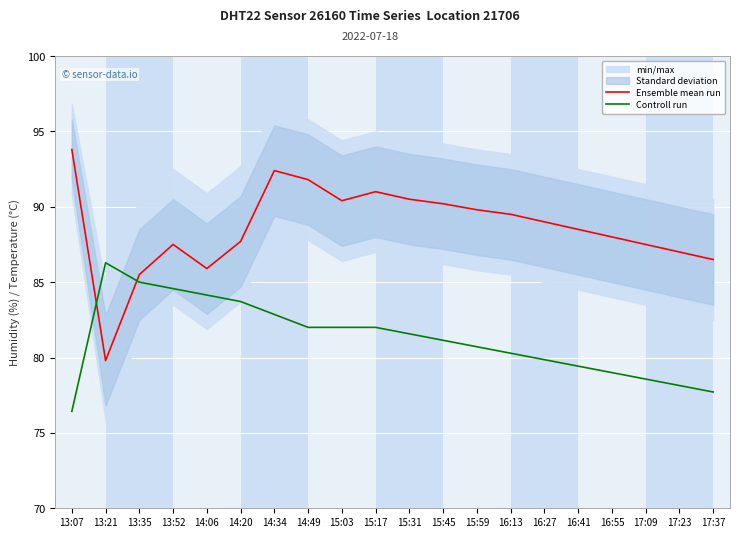

What position from the right is 13:21?

19